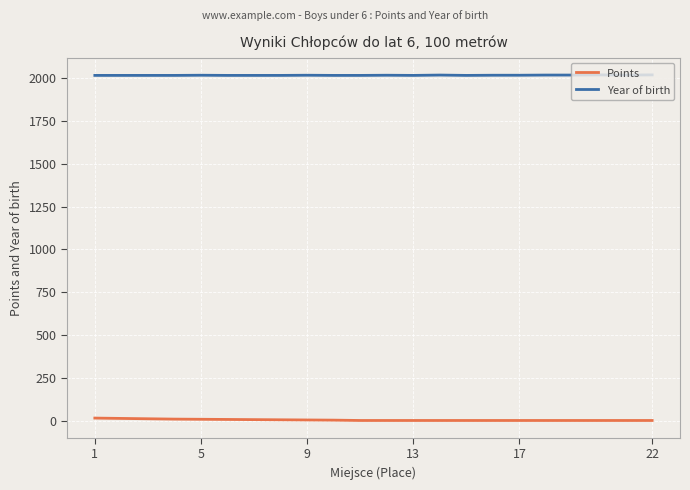

True or false: Year of birth has more than 0 points higher than both neighbors.

True